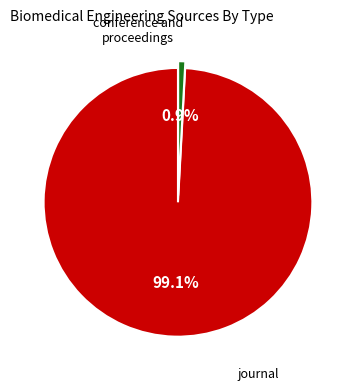

Is it true that journal is 99% of the pie?

True